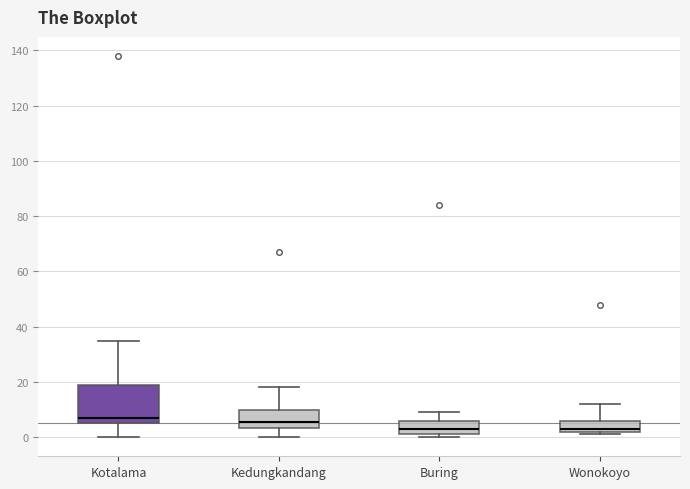

Where is the upper edge of the box for Kedungkandang on the y-axis? The values are not printed on the chart, so give them approximately, as read against the axis.

10